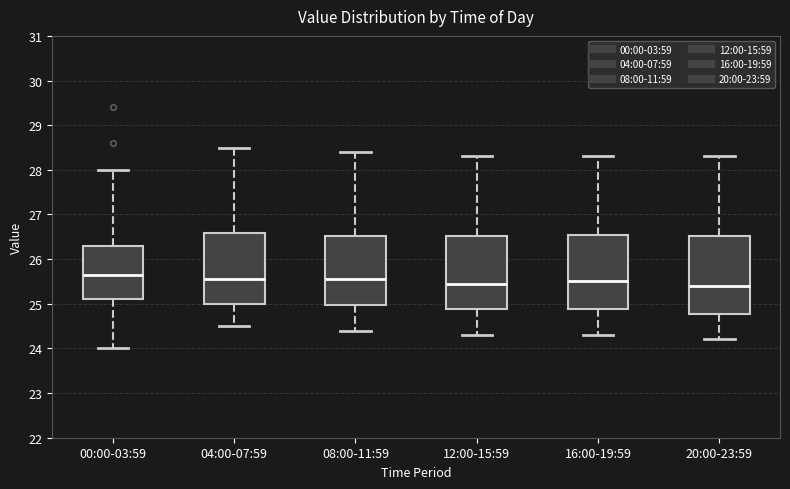

Where is the upper edge of the box for 04:00-07:59 on the y-axis? The values are not printed on the chart, so give them approximately, as read against the axis.

26.6